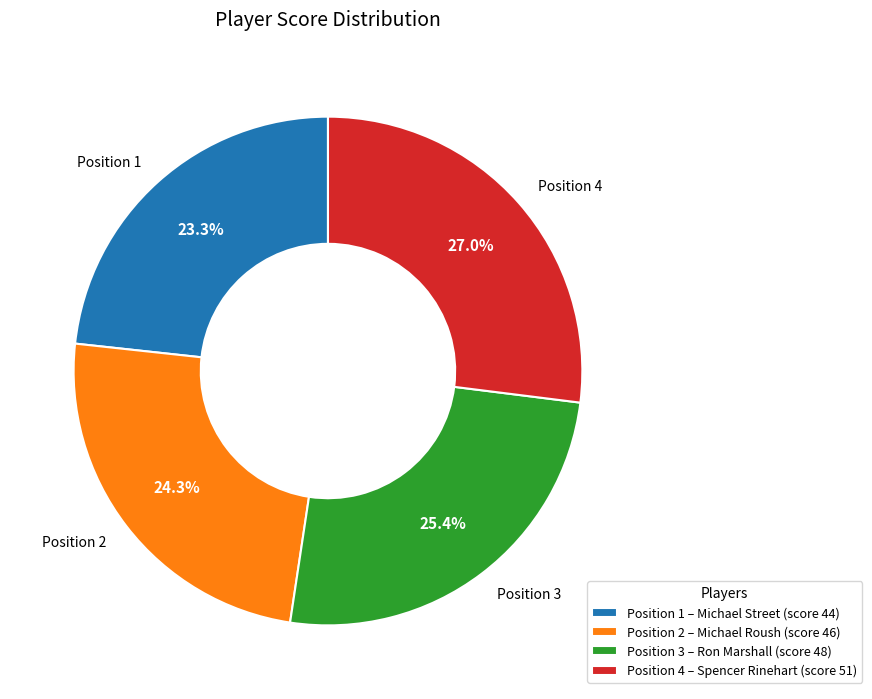

Approximately how many times larger is the value at Position 3 compared to Position 1?

1.1